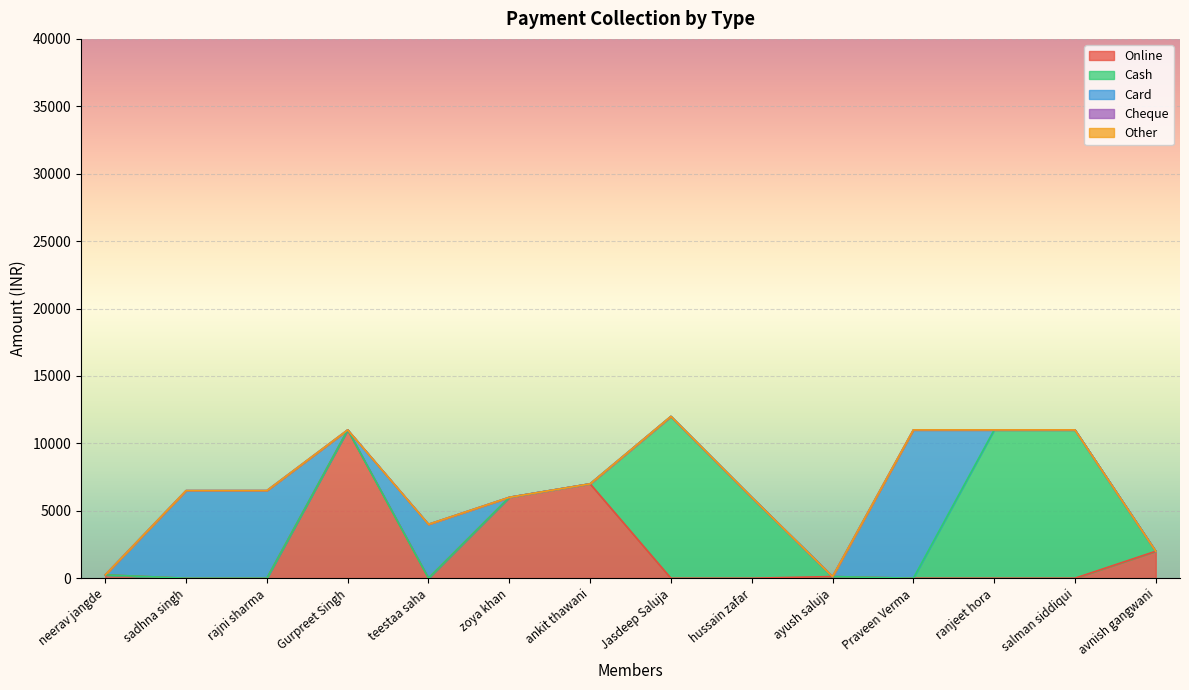

At which label does Cheque reach its peak?

neerav jangde